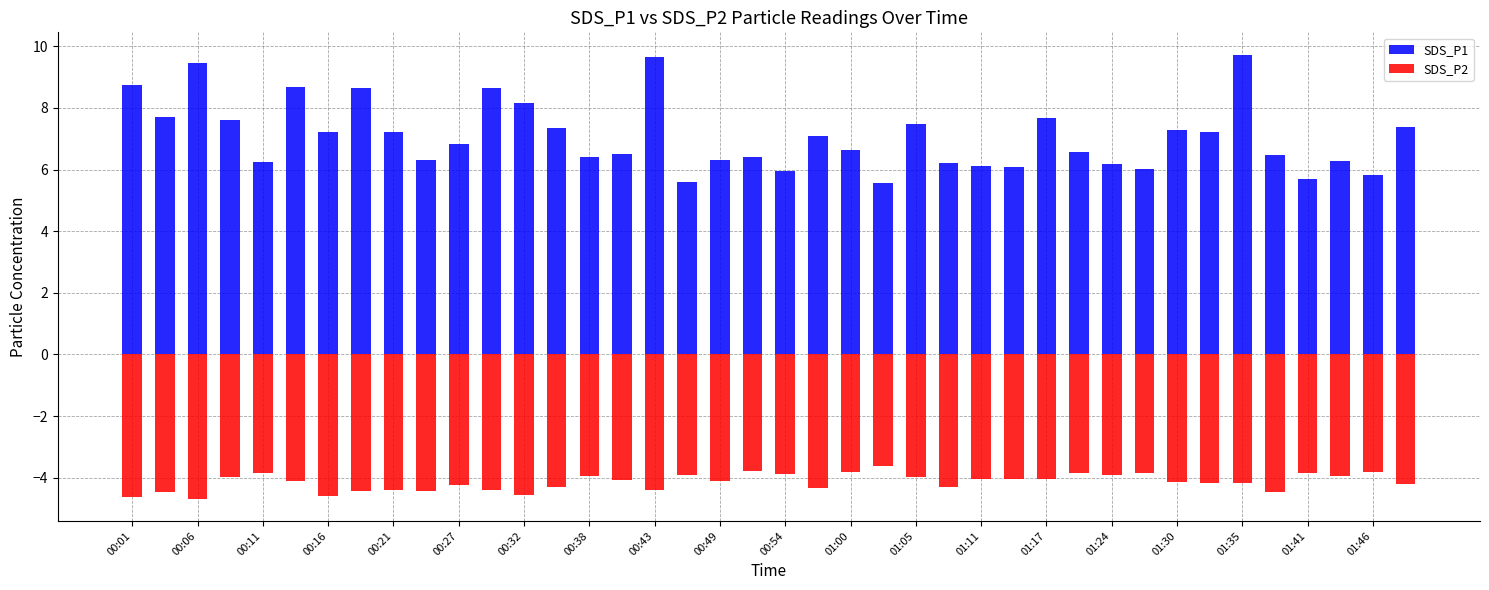

At how many categories does at least one series exceed 0?

40